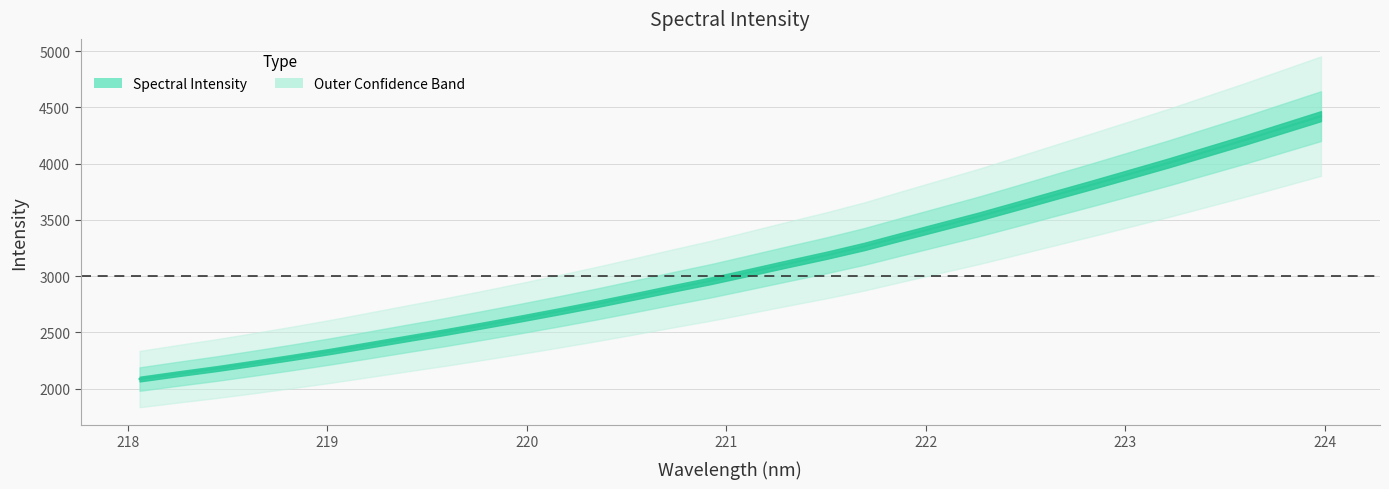

How many lines are shown in the chart?

1